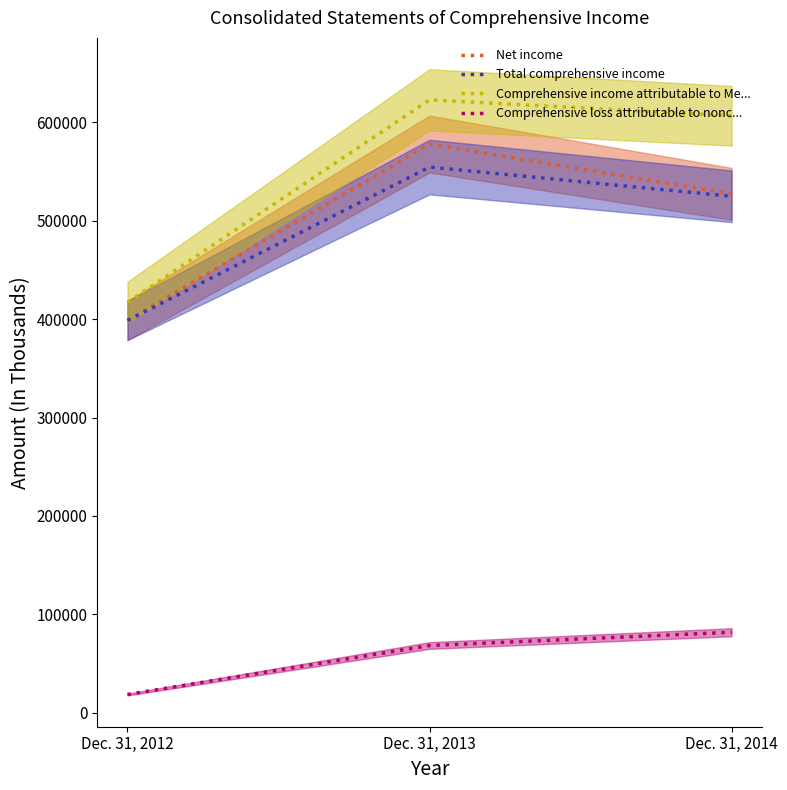

Which category has the highest value in the Net income series?

Dec. 31, 2013